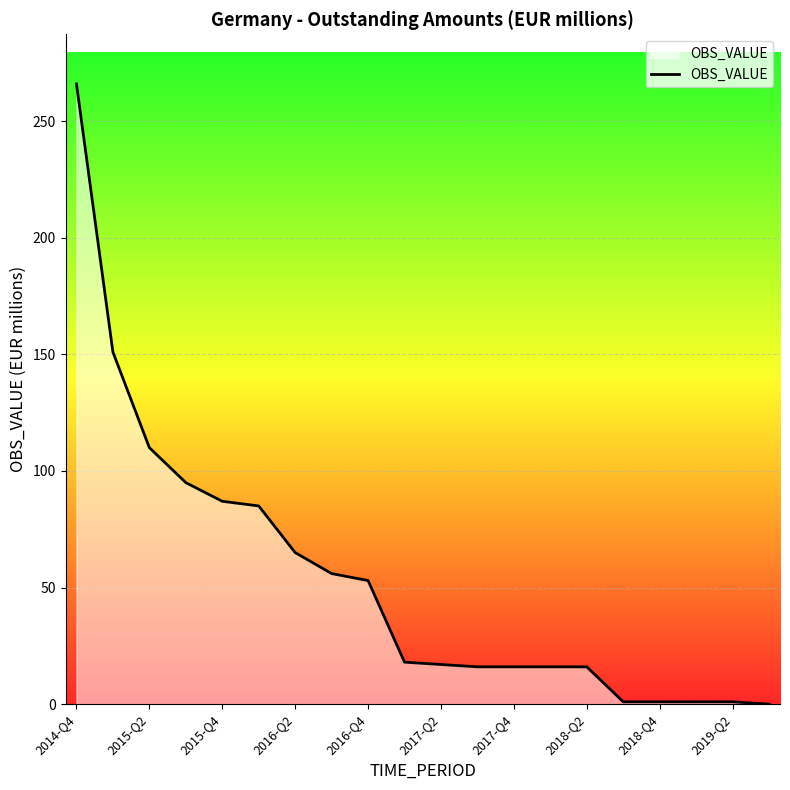

What is the greatest value displayed?

266